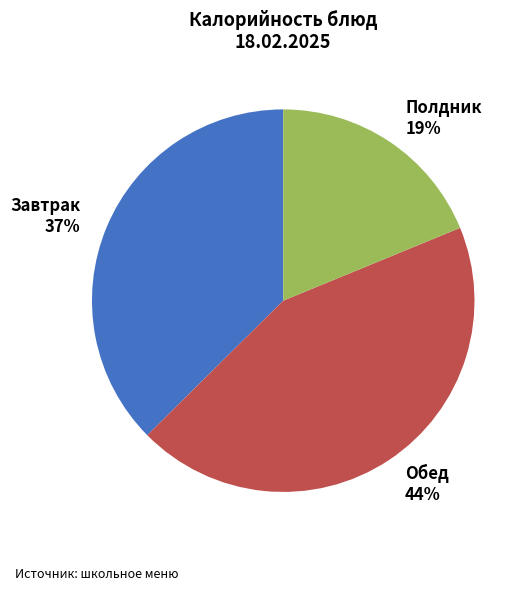

To the nearest percent, what is the difference between the largest and smallest slice percentages?

25%